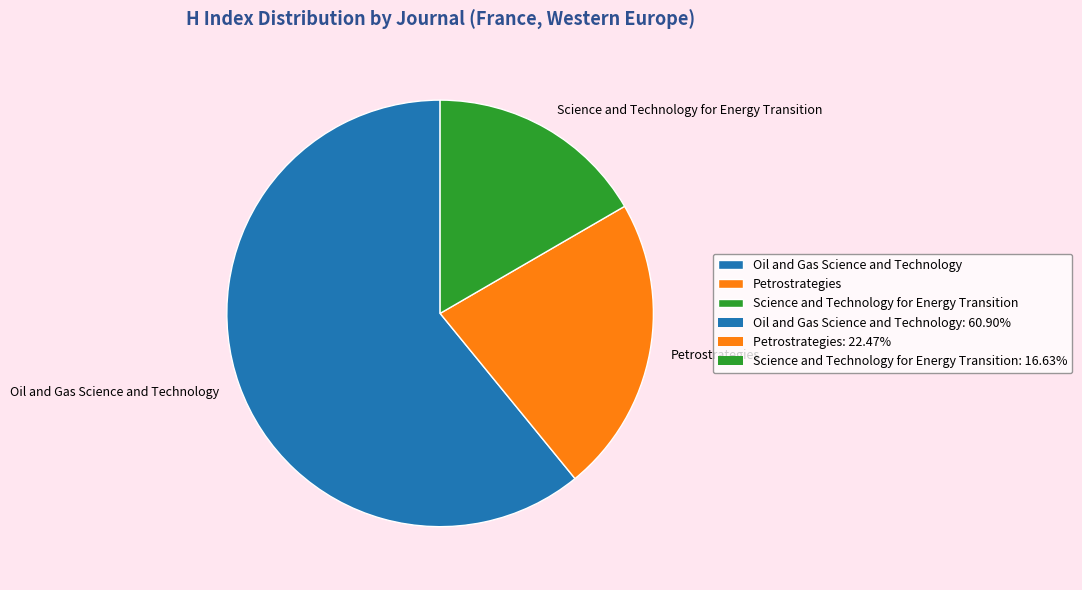

Which slice is the smallest?

Science and Technology for Energy Transition